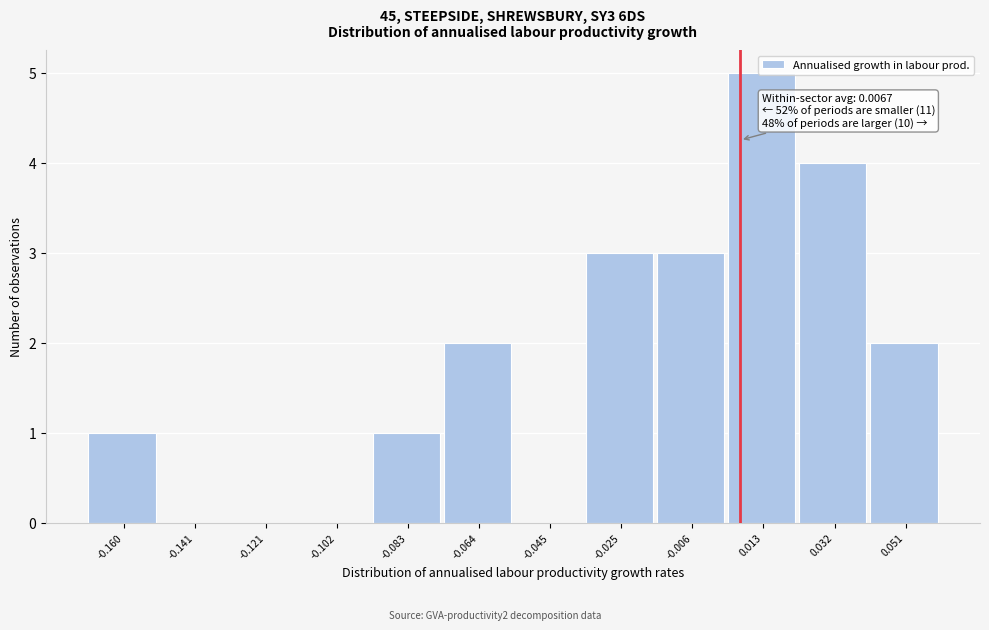

Over which range of the x-axis is the bar tallest?

0.004 to 0.022